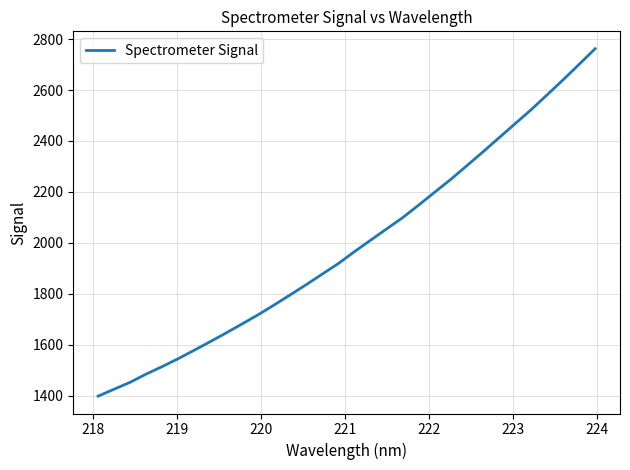

What is the greatest value displayed?

2762.3